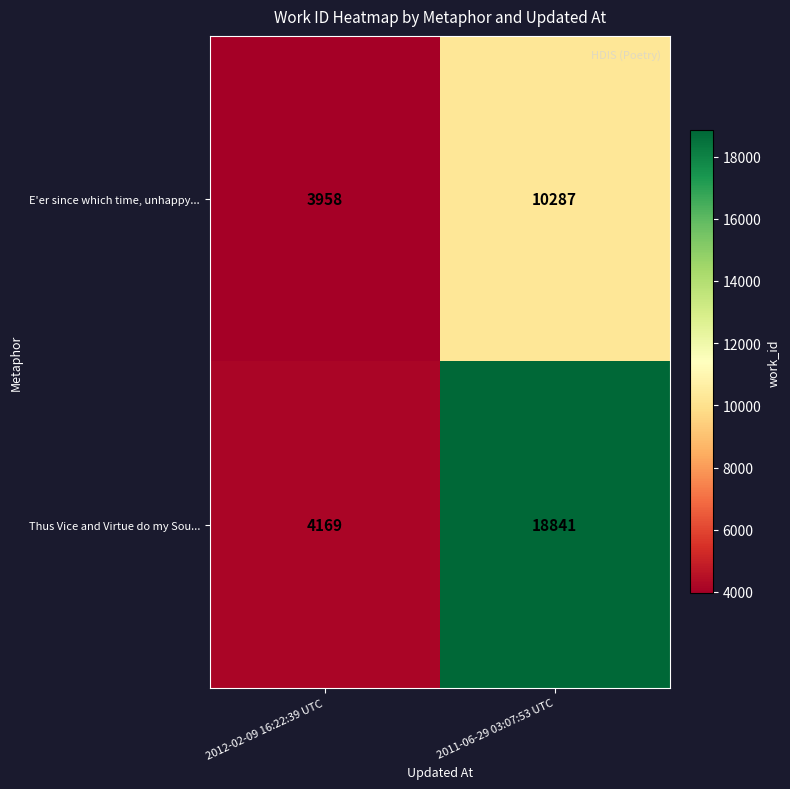

Which series has the largest total across all categories?

Thus Vice and Virtue do my Sou...